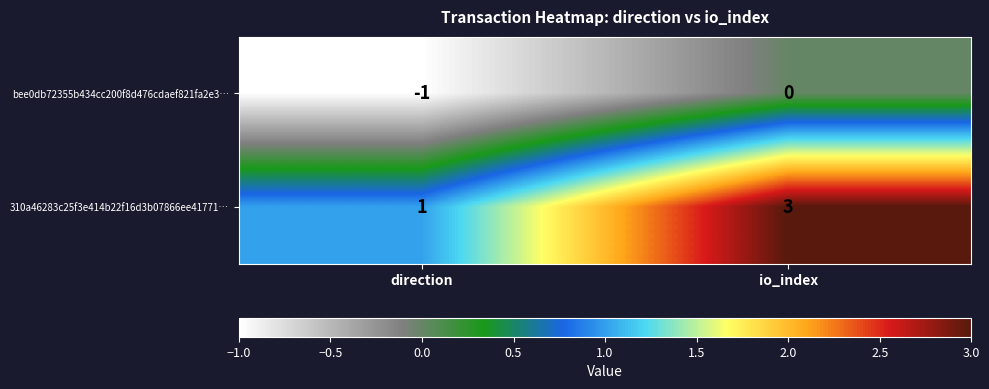

The bee0db72355b434cc200f8d476cdaef821fa2e3… series shows 0 at io_index. True or false?

True